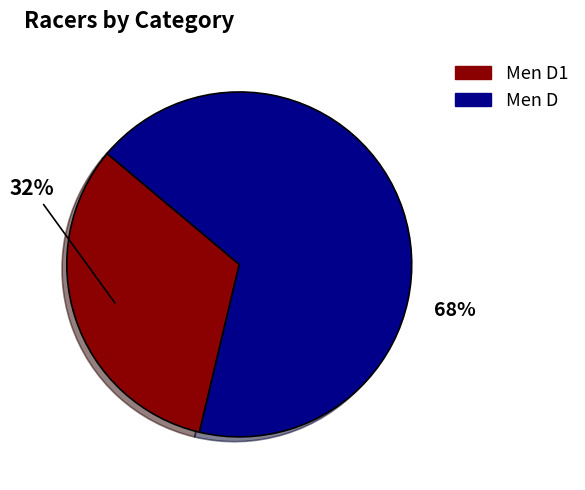

True or false: Men D1 accounts for 46% of the total.

False